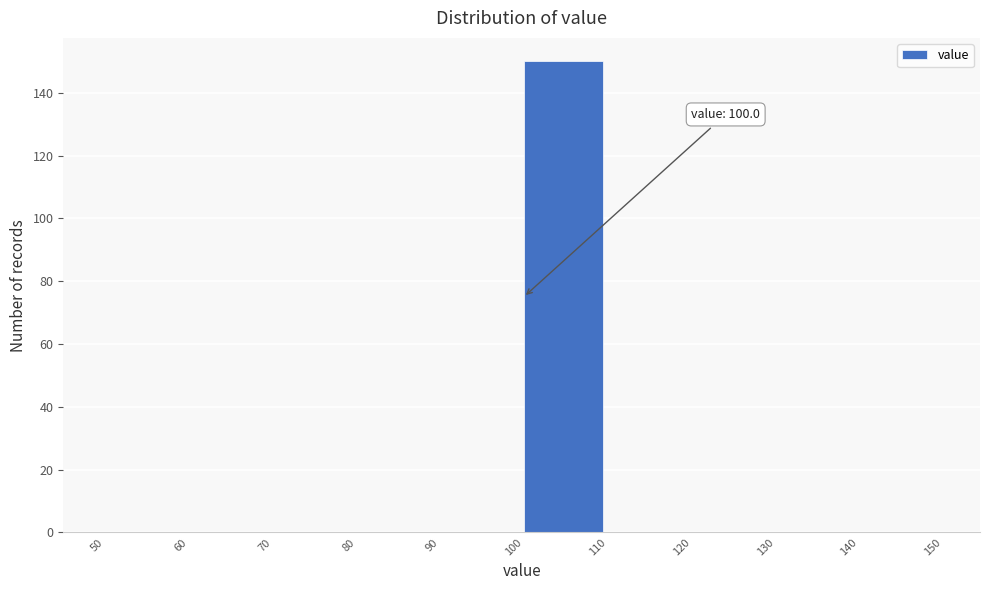

Over which range of the x-axis is the bar tallest?

100 to 110